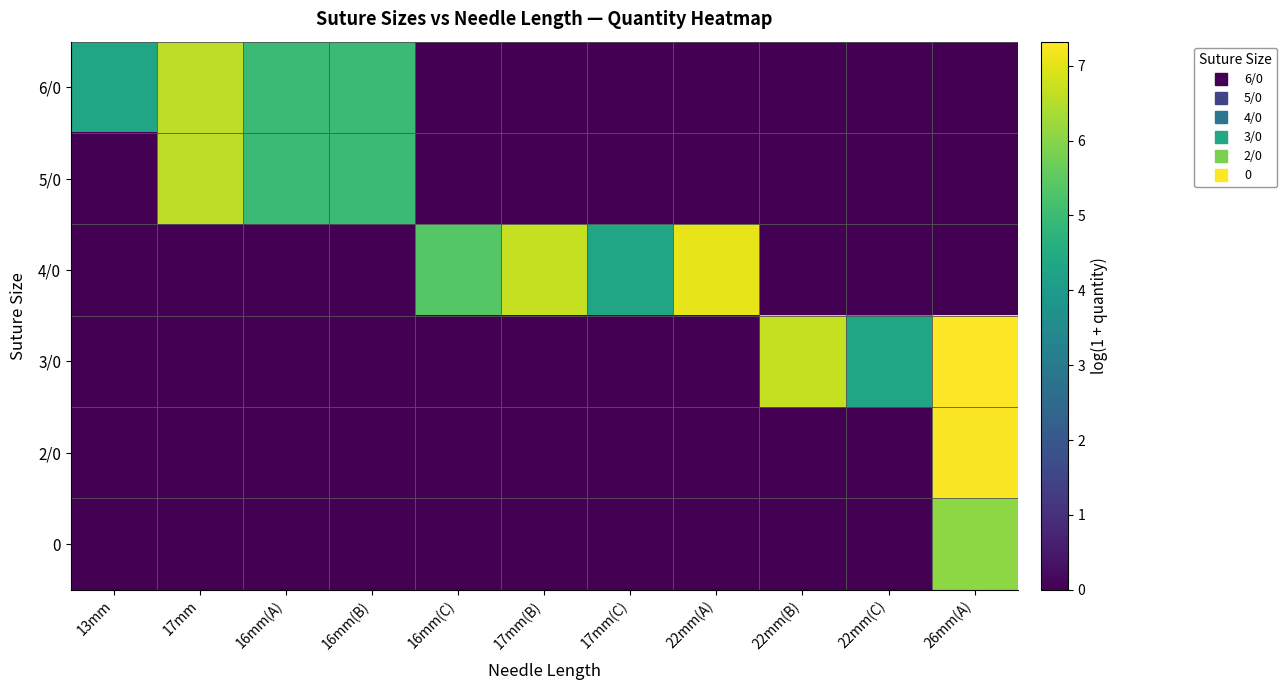

Which has a higher value, 16mm(B) or 13mm?

16mm(B)